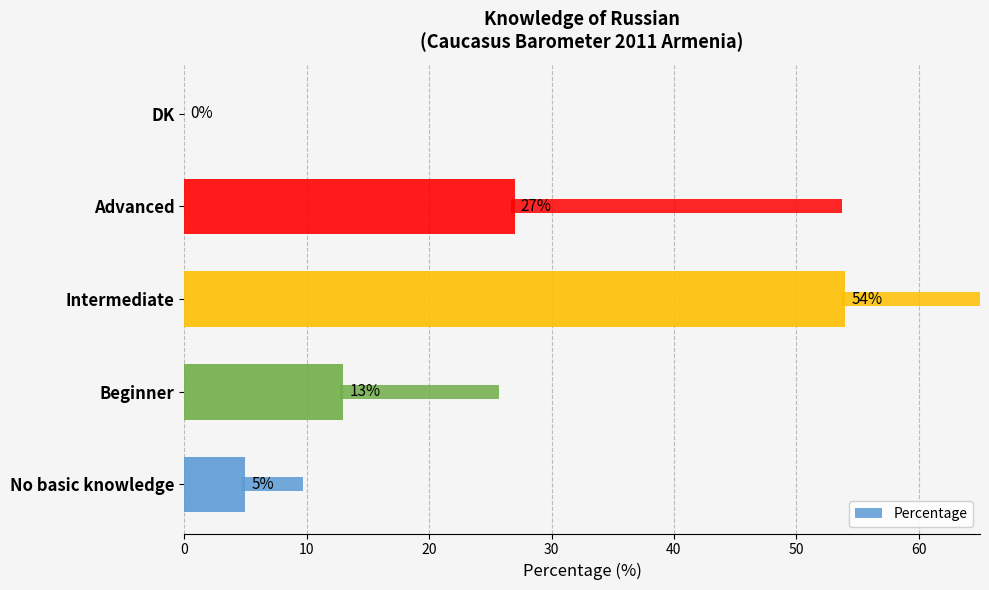

What is the ratio of the value at Advanced to the value at Intermediate?

0.5